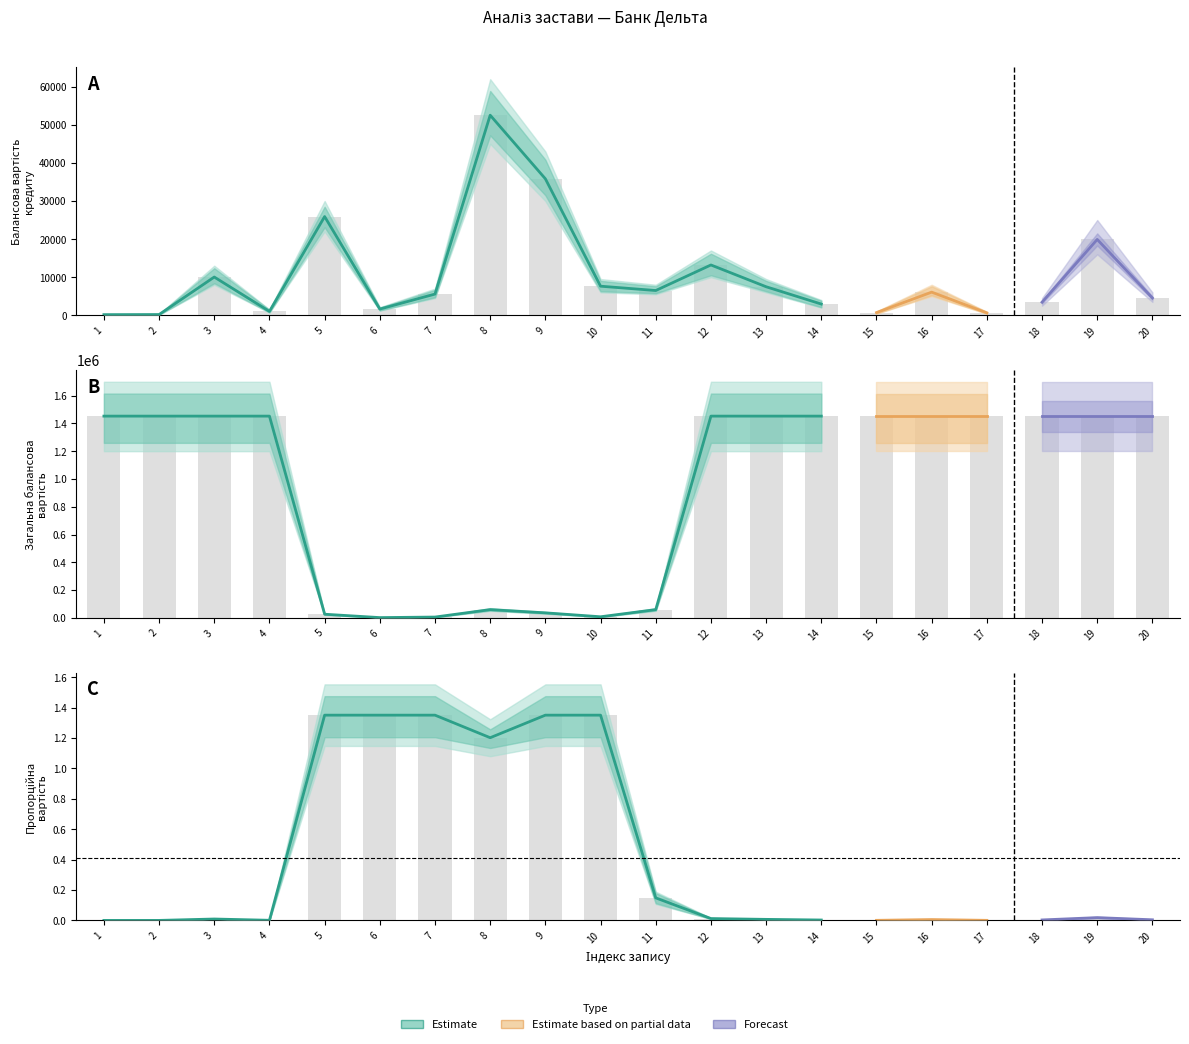

What is the greatest value displayed?

1452580.7